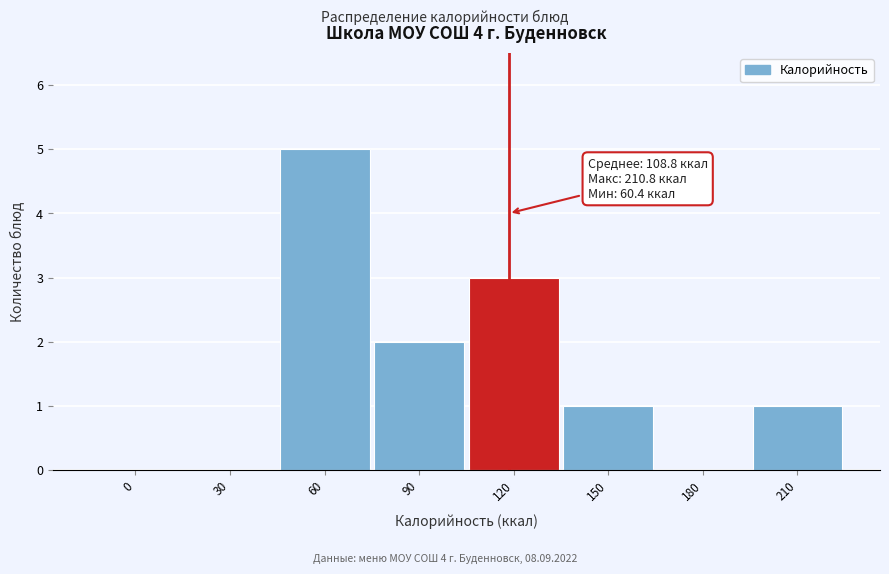

Reading left to right, extract all data points from this chart.

0=0	30=0	60=5	90=2	120=3	150=1	180=0	210=1